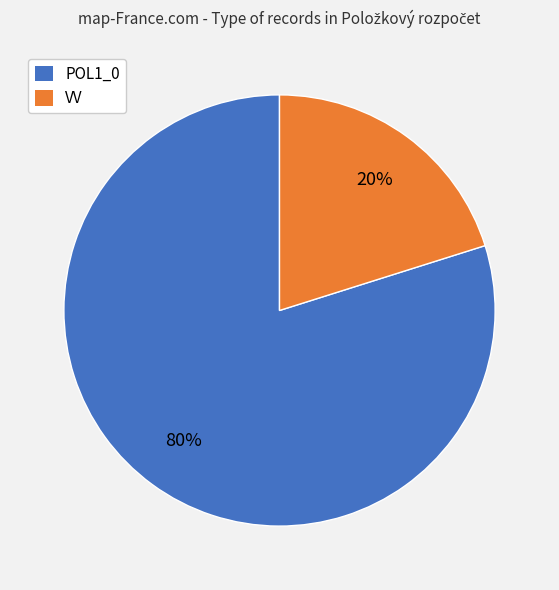

Is there a majority slice in this chart?

Yes